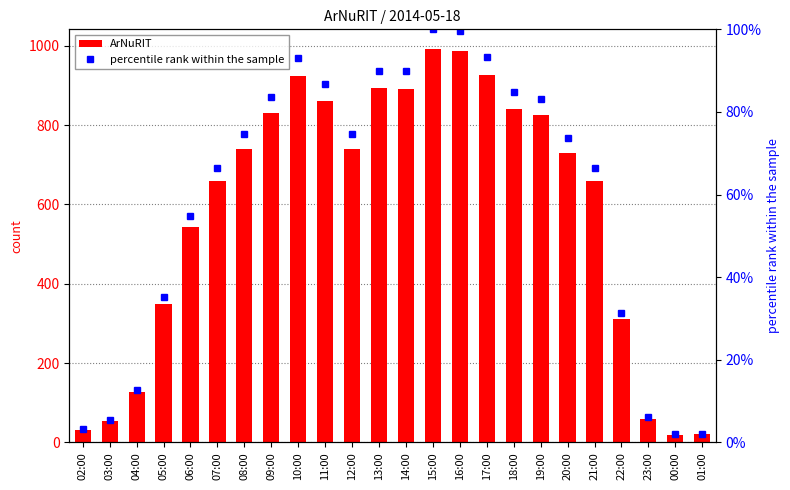

The value of ArNuRIT at 14:00 is 892.0. True or false?

True